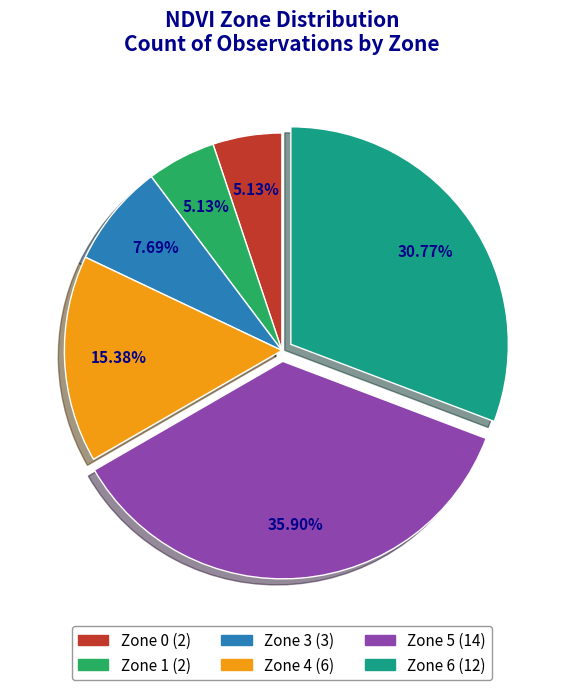

What percentage do Zone 1 and Zone 3 together represent?

12.8%